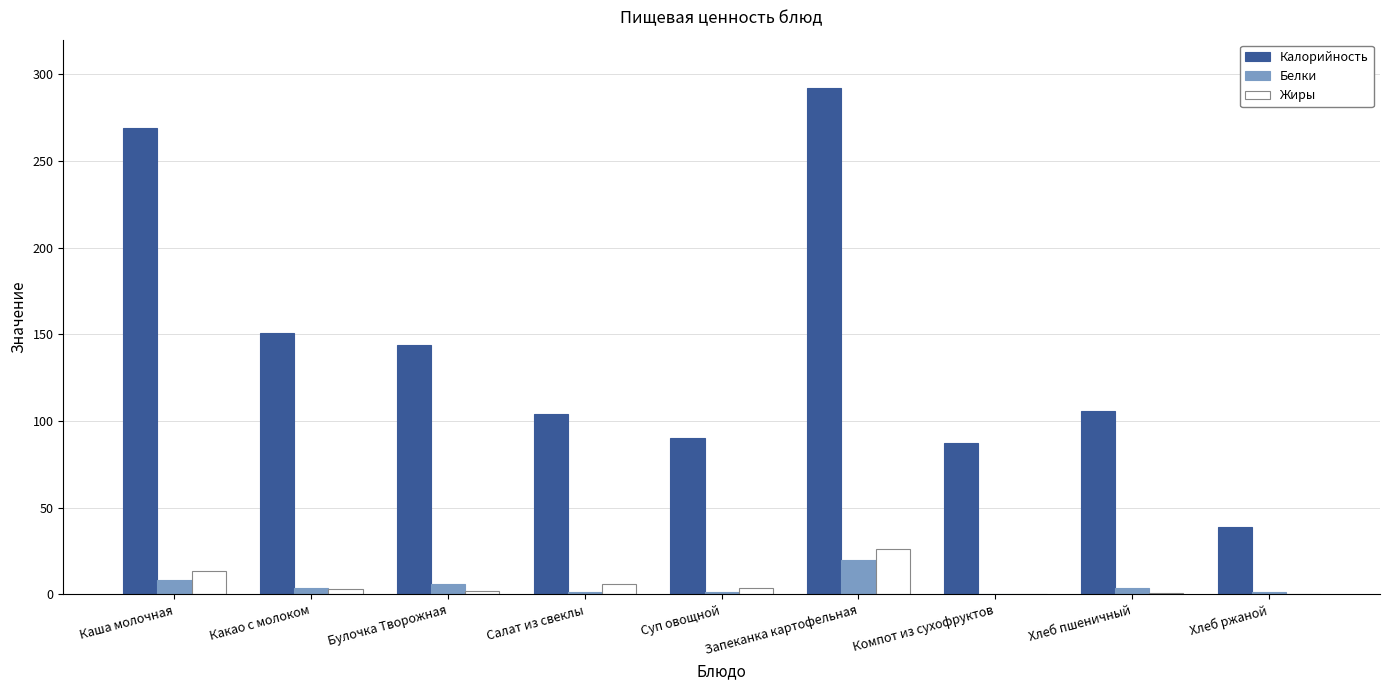

What is the total value across all series at Запеканка картофельная?

338.0